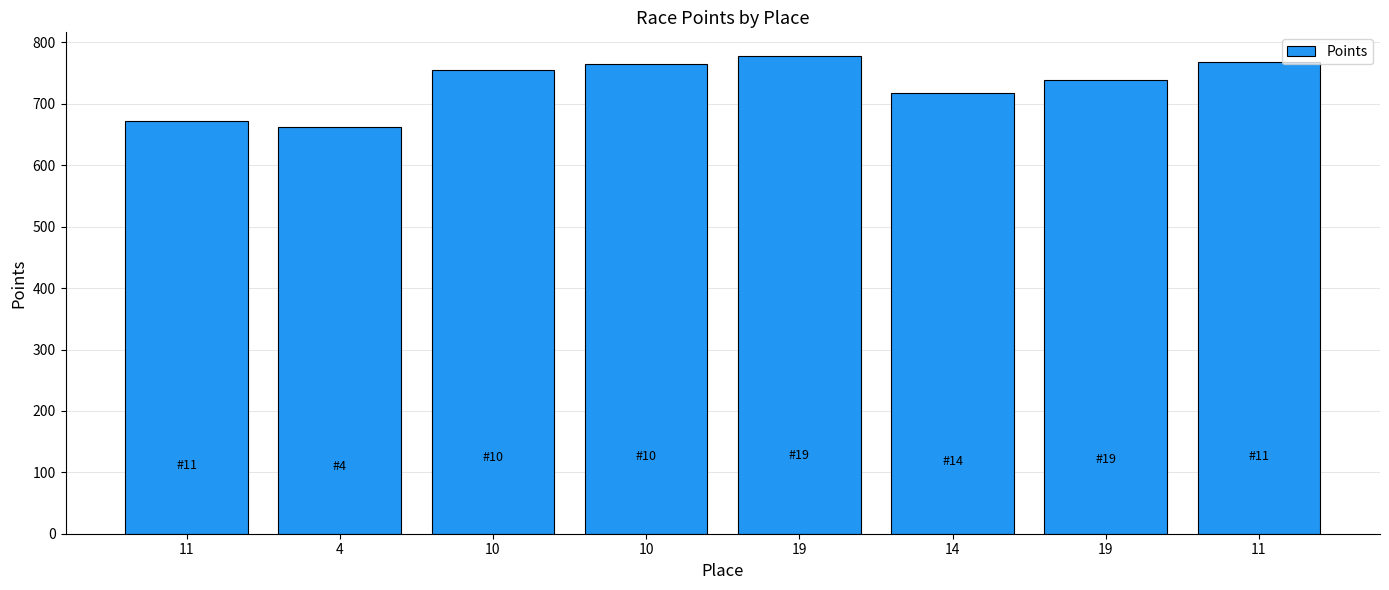

List the labels in order of value, largest first.

19, 11, 10, 10, 19, 14, 11, 4